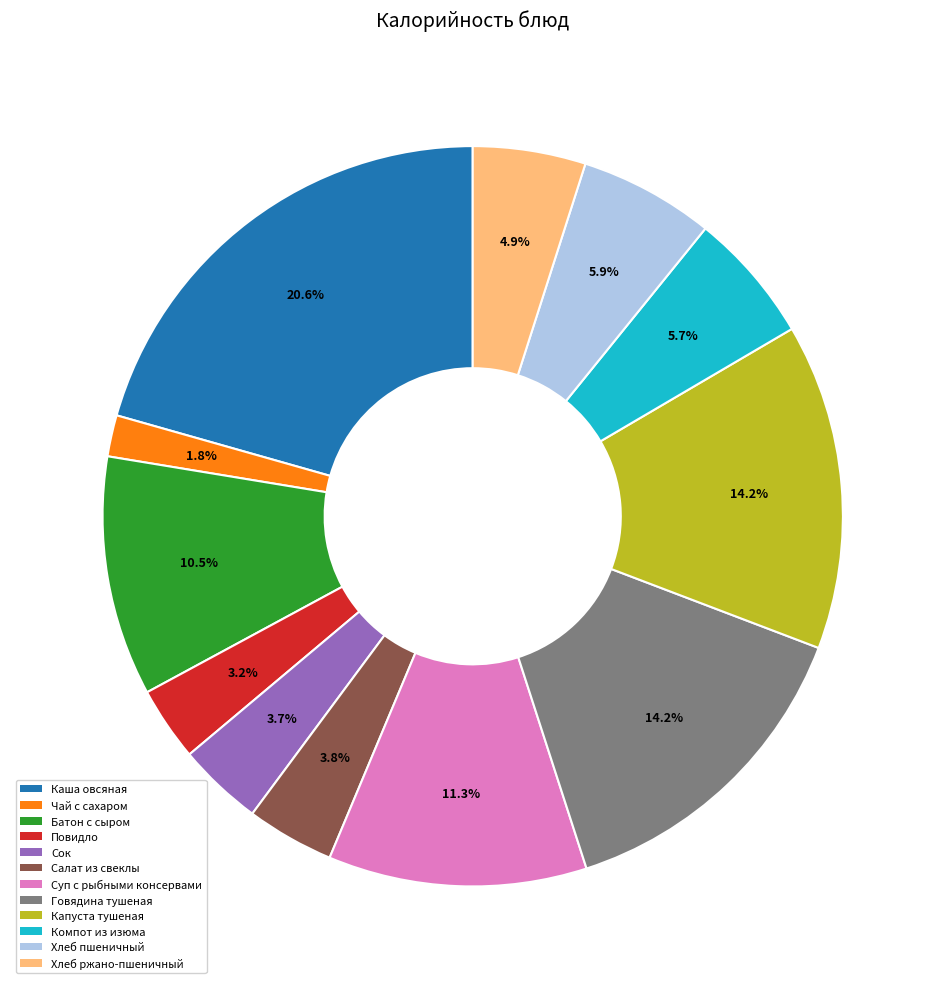

Is there any slice that represents more than half of the pie?

No